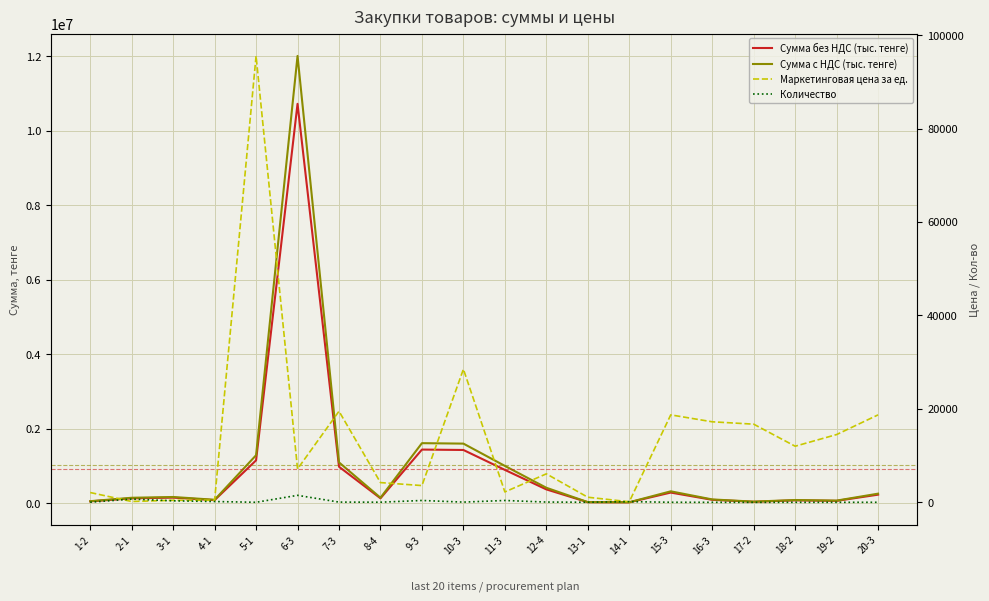

What is the difference between the maximum and minimum values in the Маркетинговая цена за ед. series?

95417.2